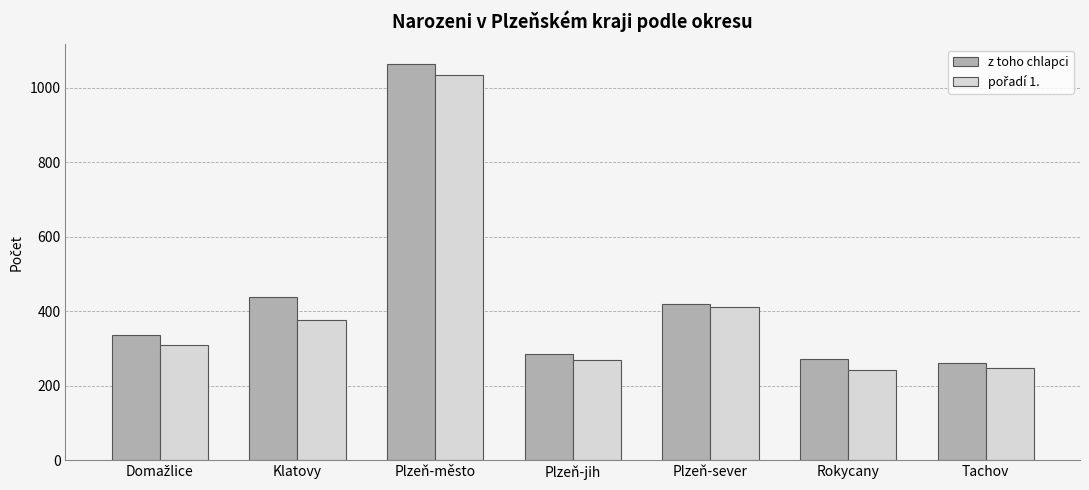

What is the total value across all series at Tachov?

510